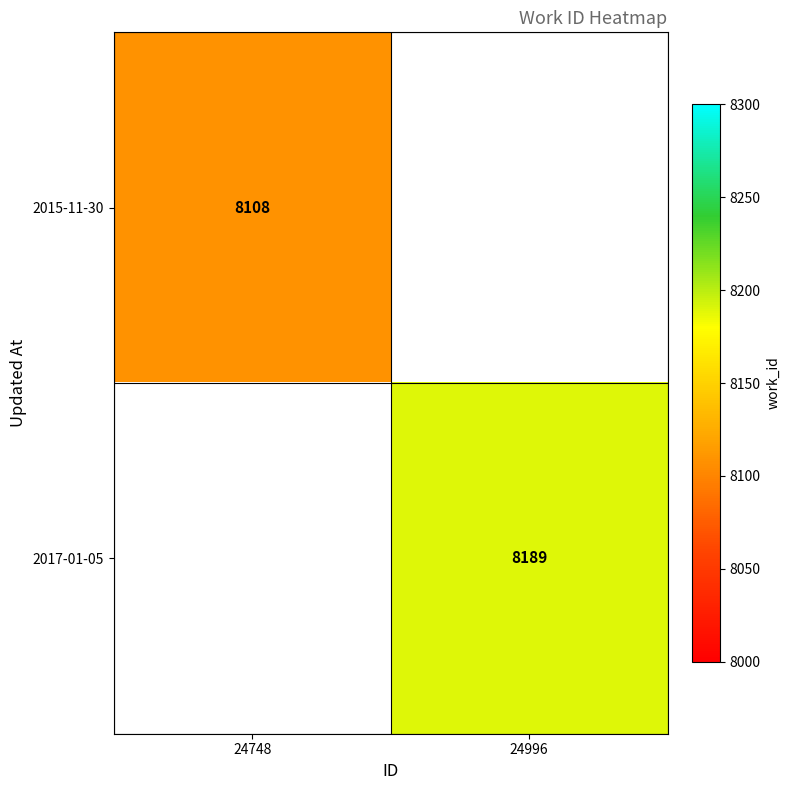

True or false: 2017-01-05 has a value of 8189 at 24996.

True